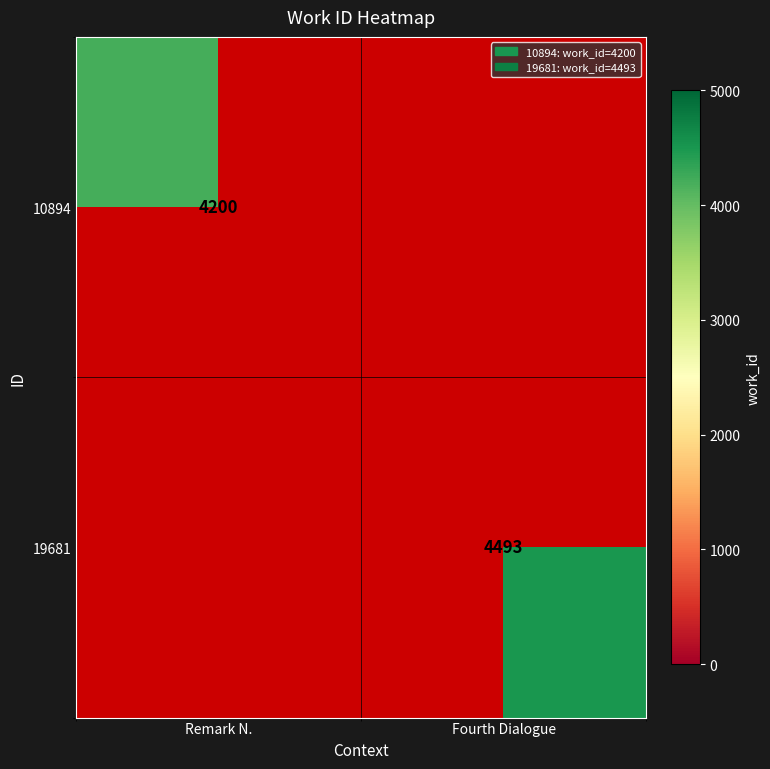

Is it true that 10894 equals 6012.6 at Remark N.?

False